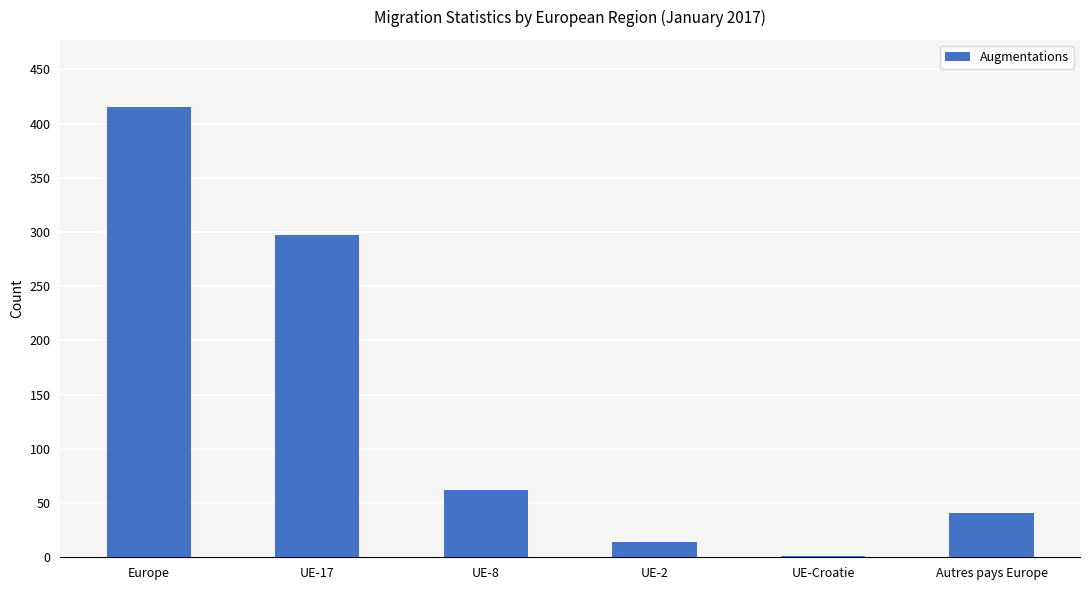

What is the greatest value displayed?

415